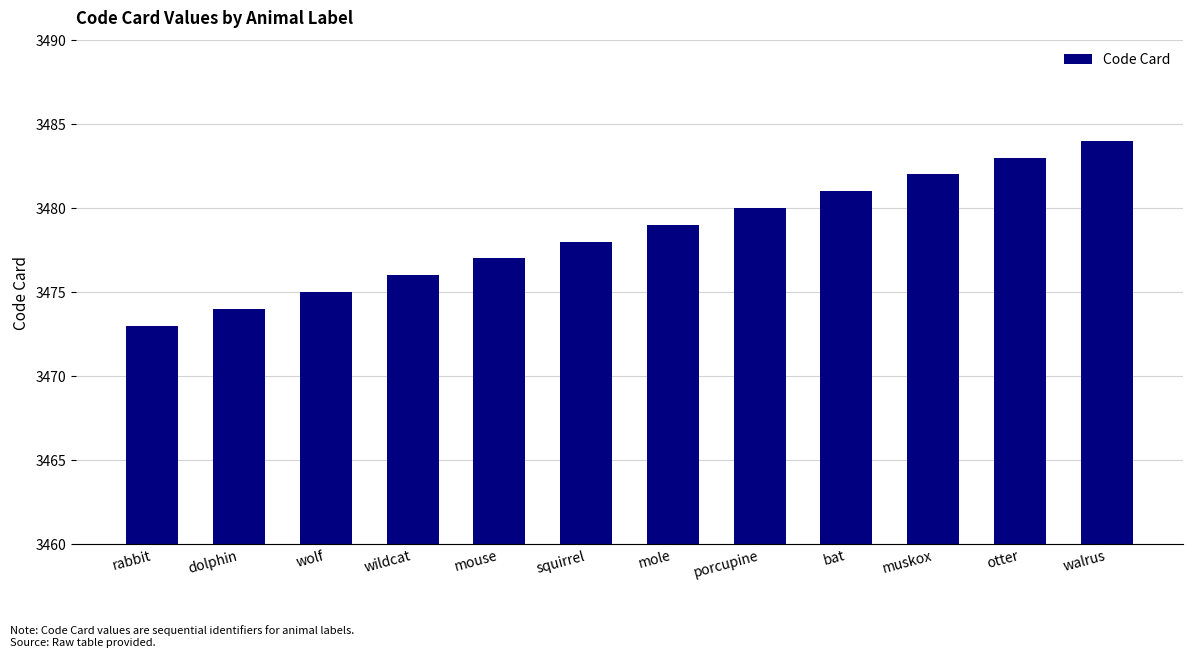

At which label is the value closest to 3478?

squirrel